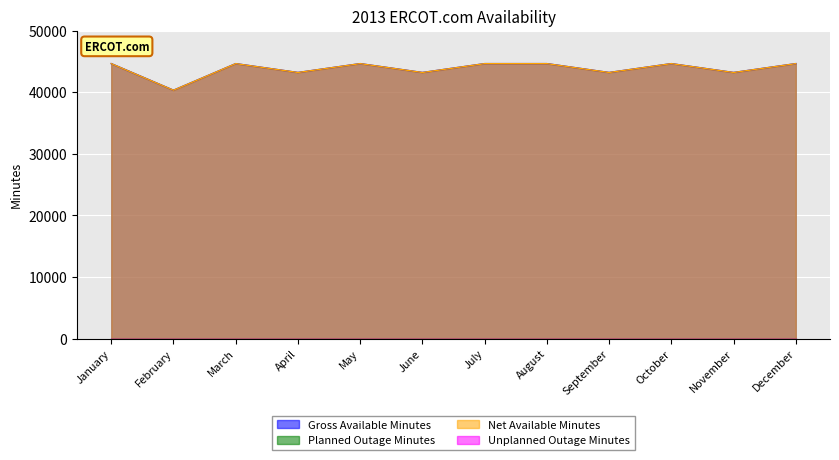

At how many categories does at least one series exceed 41031?

11